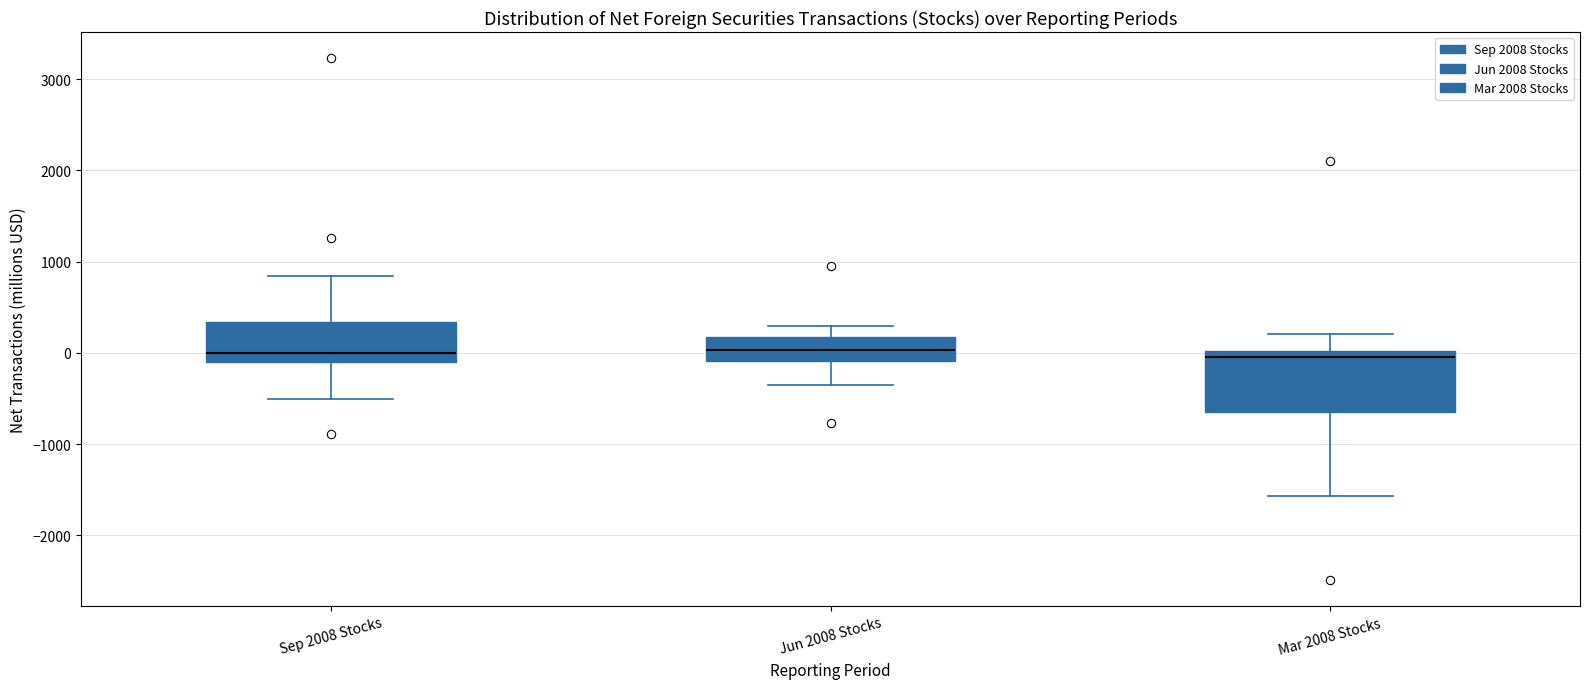

Which box is the tallest, from its lower edge to its upper edge?

Mar 2008 Stocks